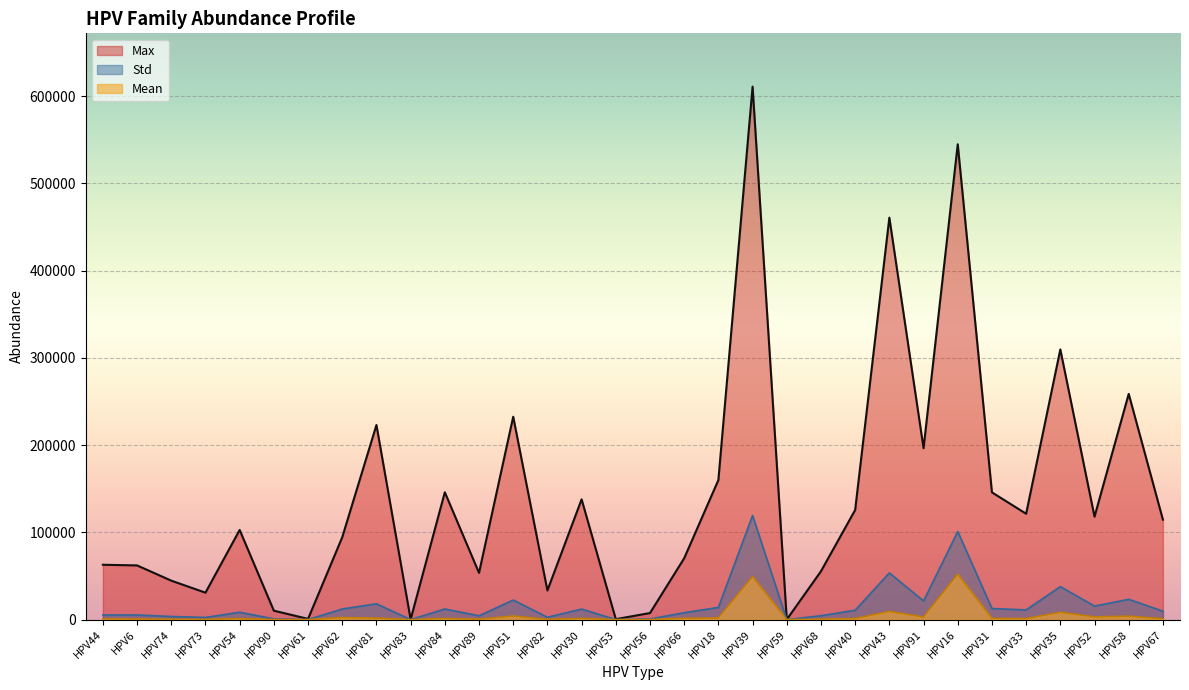

Which series has the largest total across all categories?

Max